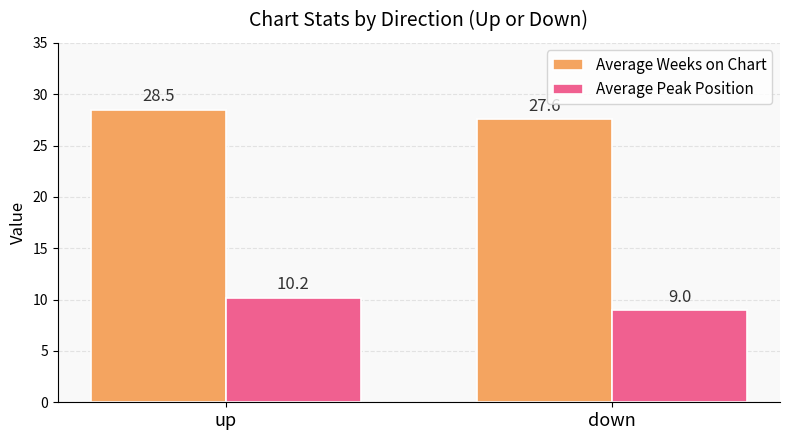

Reading right to left, list all the values displayed in this chart.

Average Weeks on Chart: 27.6	28.5
Average Peak Position: 9.0	10.2